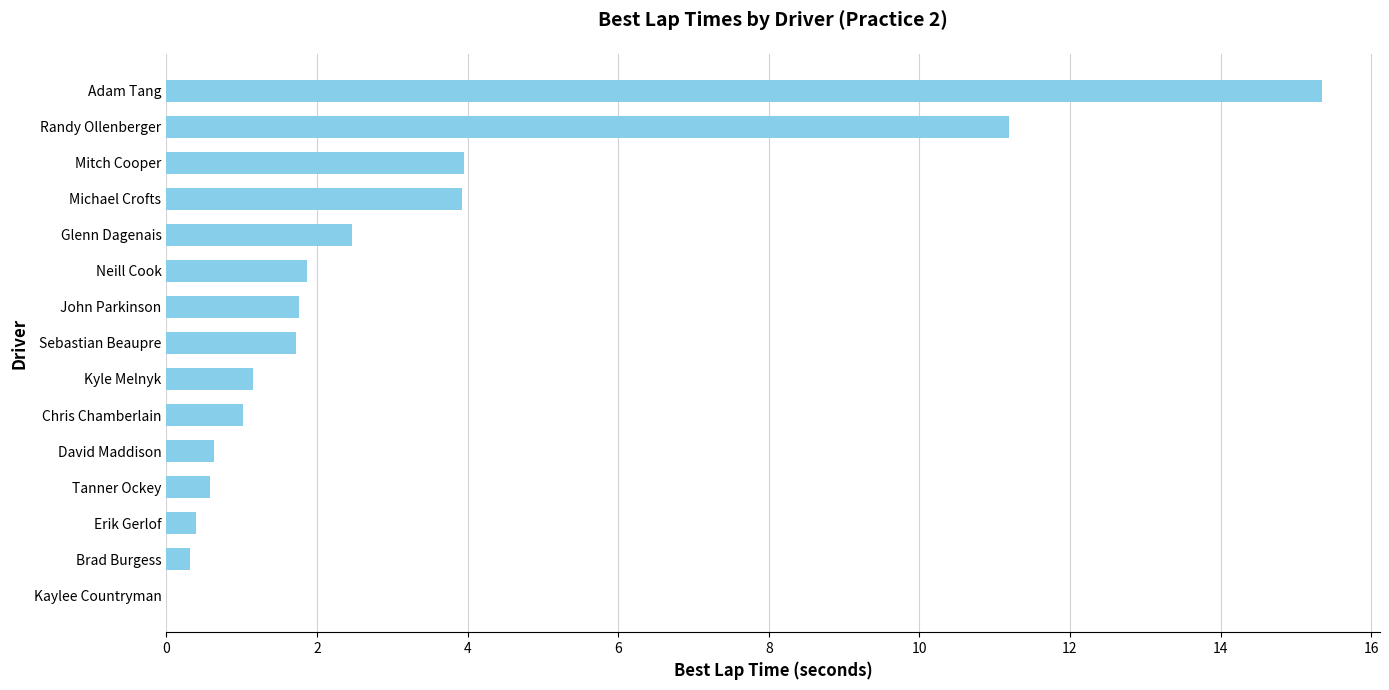

What is the change in value from Tanner Ockey to Glenn Dagenais?

+1.9